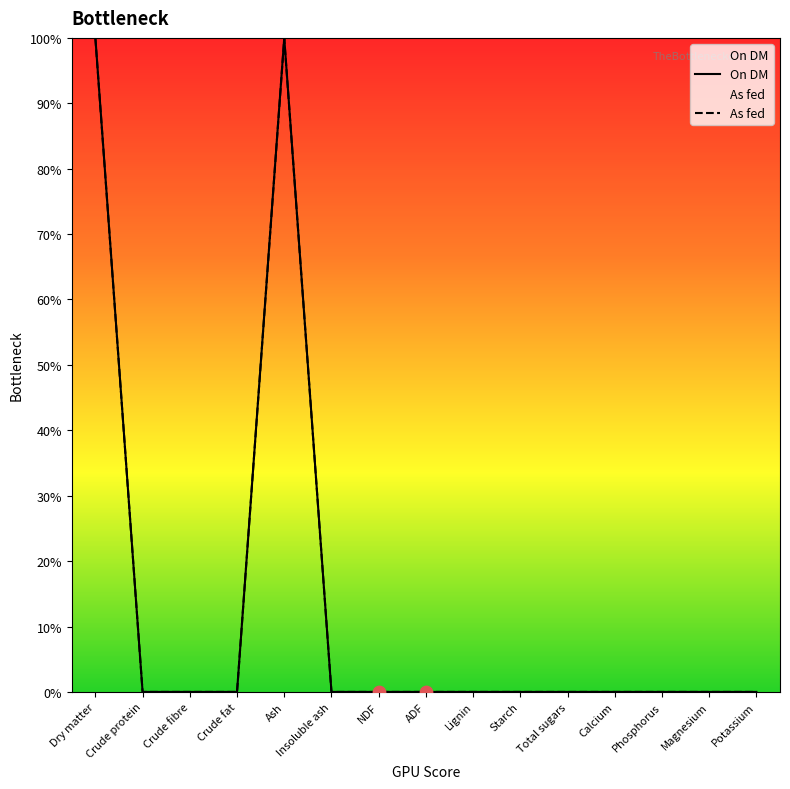

At which category is the sum across all series the highest?

Dry matter